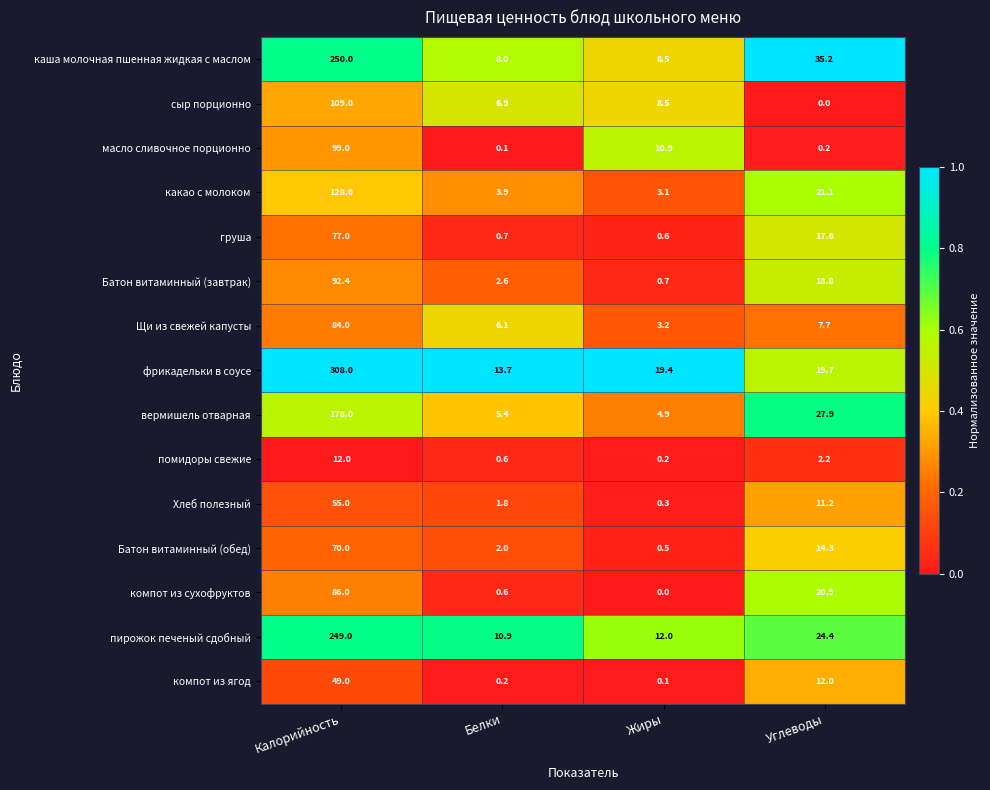

Rank the series by their maximum value, from highest to lowest.

фрикадельки в соусе, каша молочная пшенная жидкая с маслом, пирожок печеный сдобный, вермишель отварная, какао с молоком, сыр порционно, масло сливочное порционно, Батон витаминный (завтрак), компот из сухофруктов, Щи из свежей капусты, груша, Батон витаминный (обед), Хлеб полезный, компот из ягод, помидоры свежие